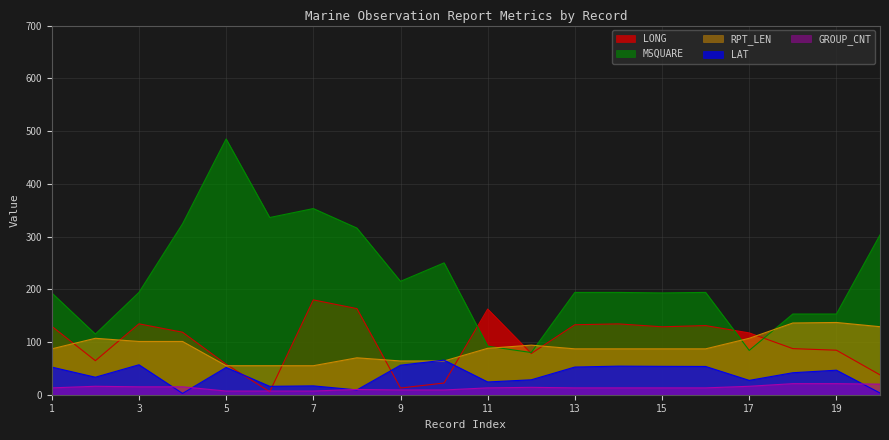

At 13, list the series in order from largest to smallest.

MSQUARE, LONG, RPT_LEN, LAT, GROUP_CNT